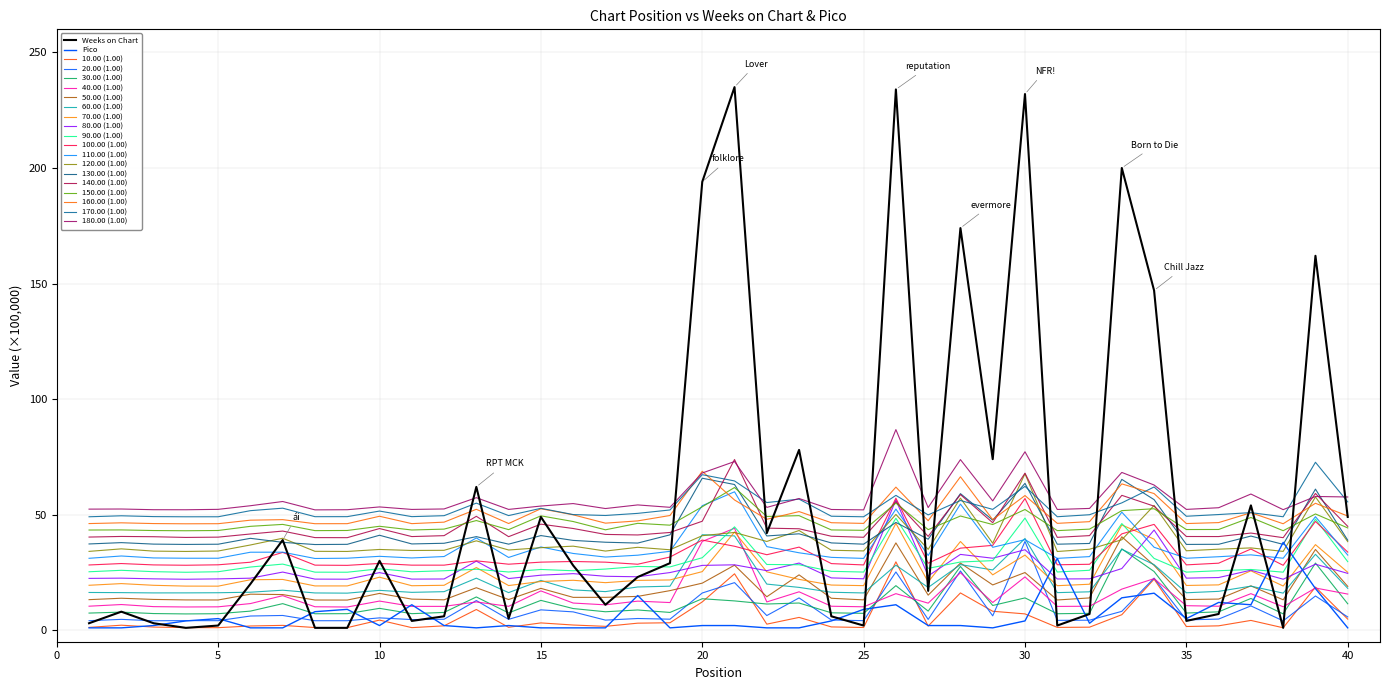

How many lines are shown in the chart?

20